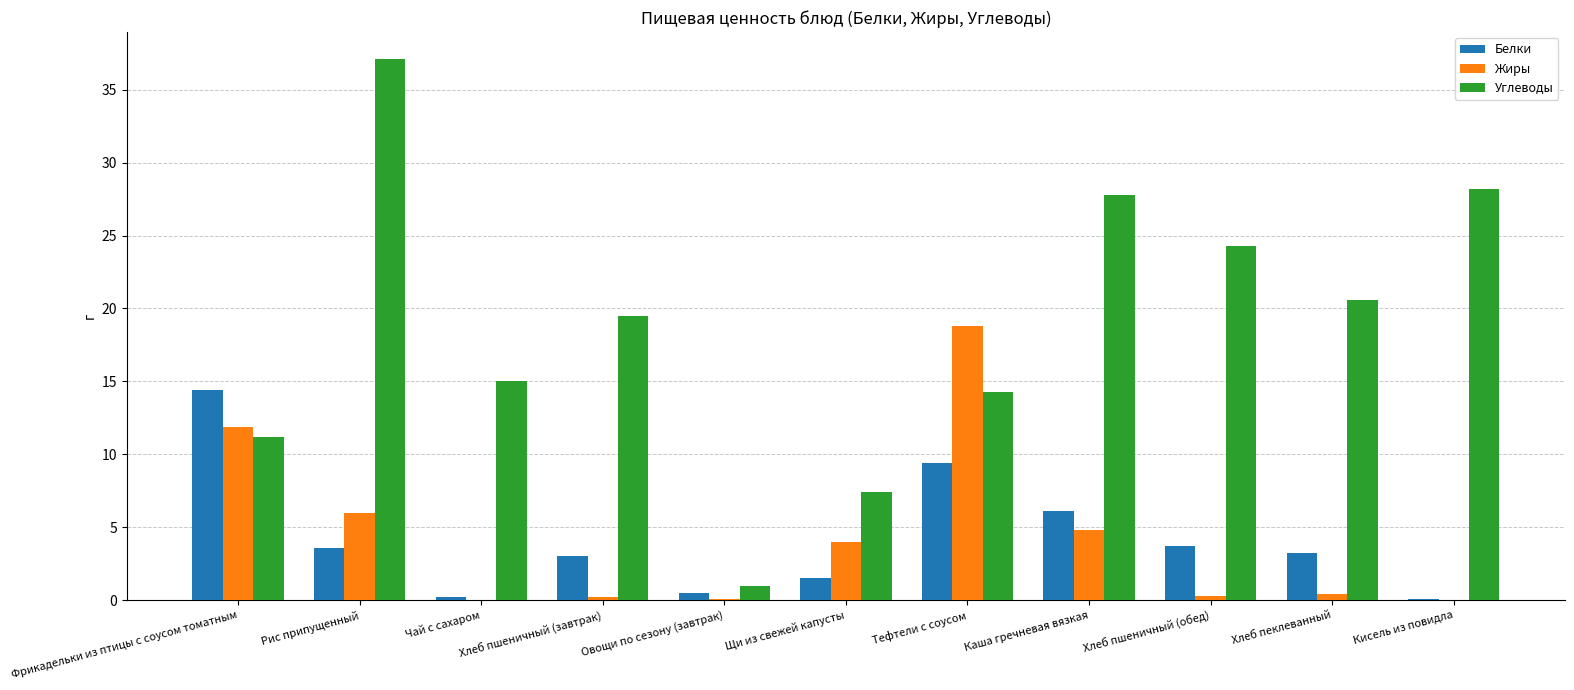

What is the sum of the Углеводы values at Фрикадельки из птицы с соусом томатным and Рис припущенный?

48.3